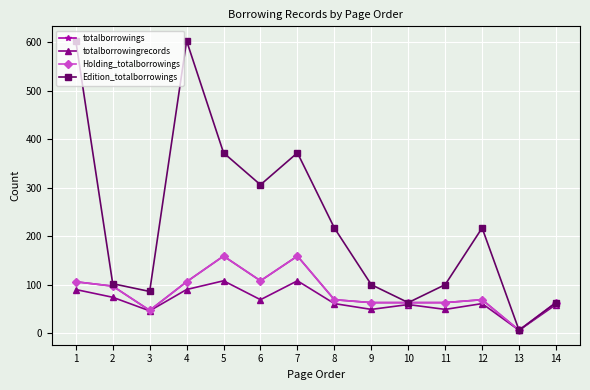

Is this an area chart (filled region under the line)?

No